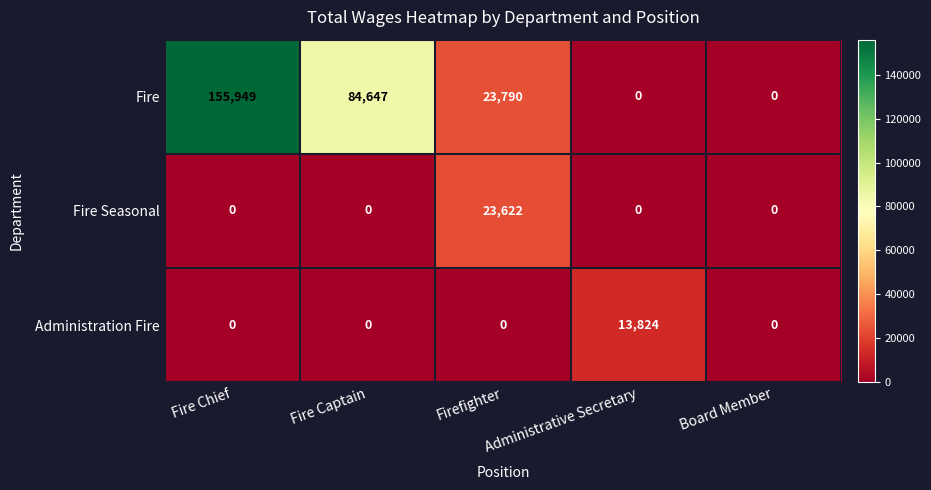

At how many categories does at least one series exceed 99507?

1